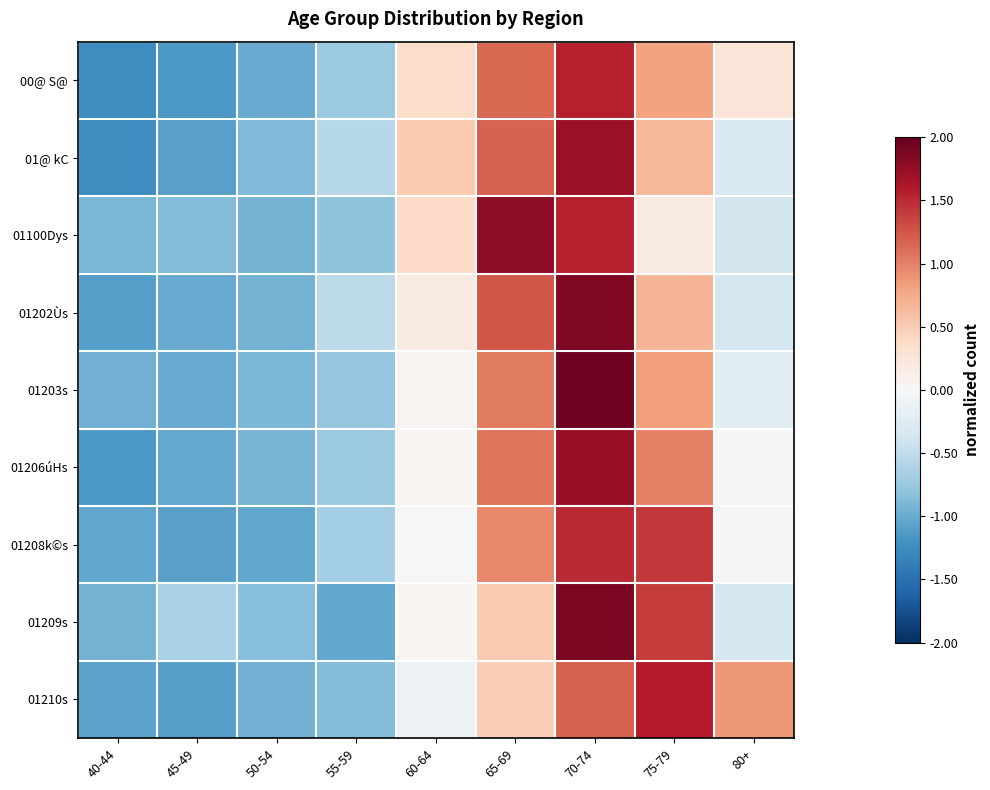

What is the total value across all series at 40-44?

-9.7